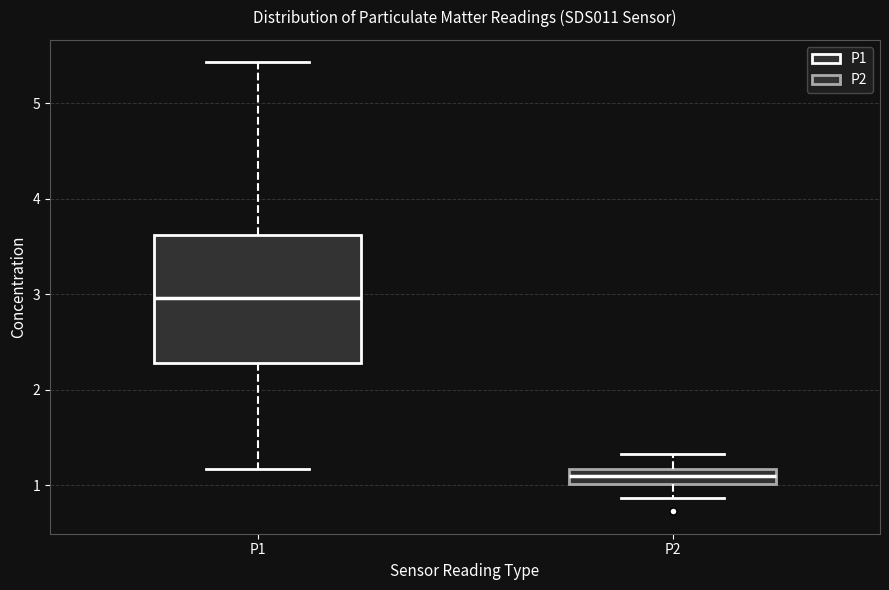

Which box is the tallest, from its lower edge to its upper edge?

P1